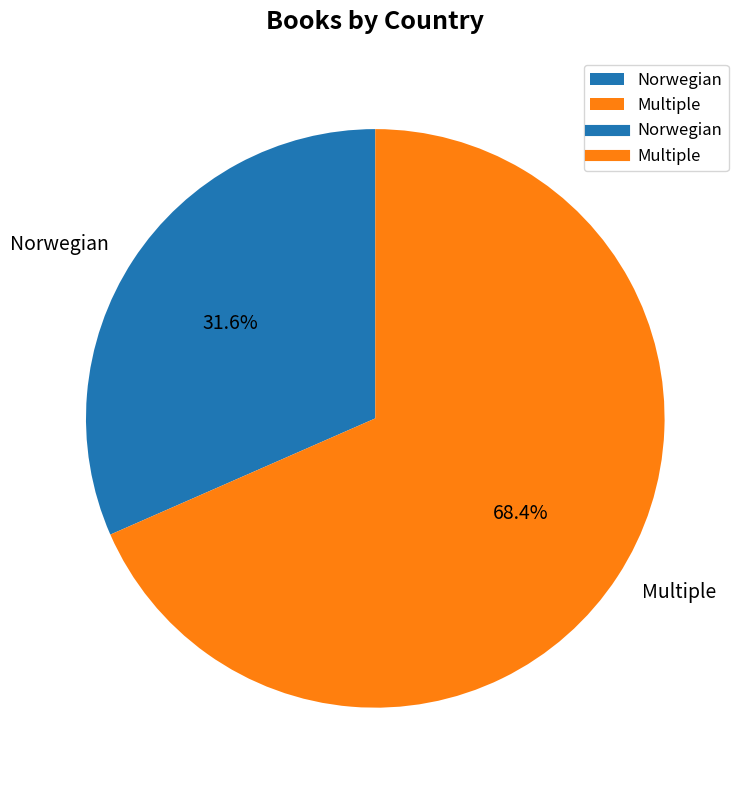

To the nearest percent, what is the difference between the Multiple and Norwegian slice percentages?

37%